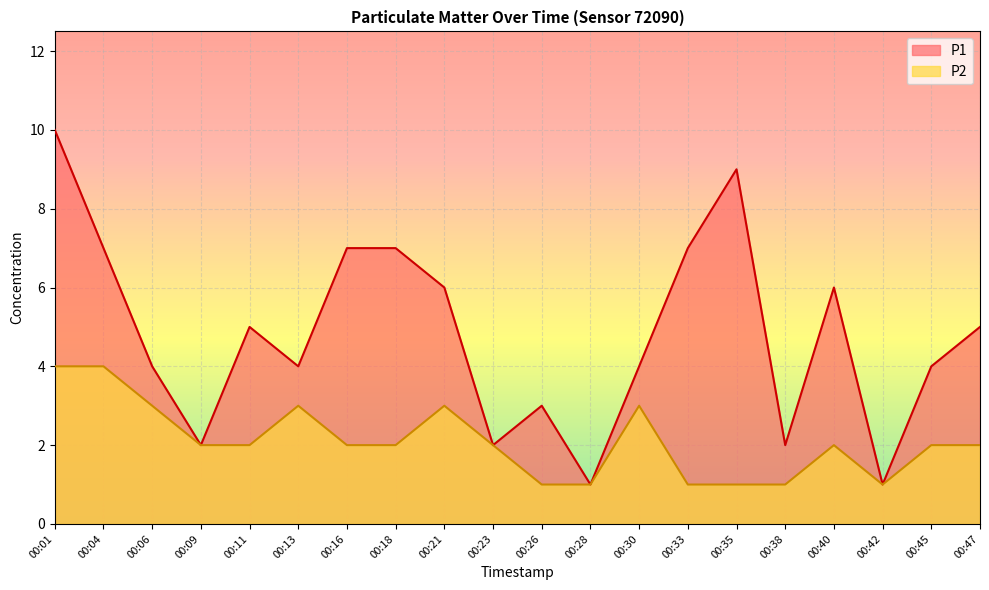

Which series has the largest range (max minus min)?

P1